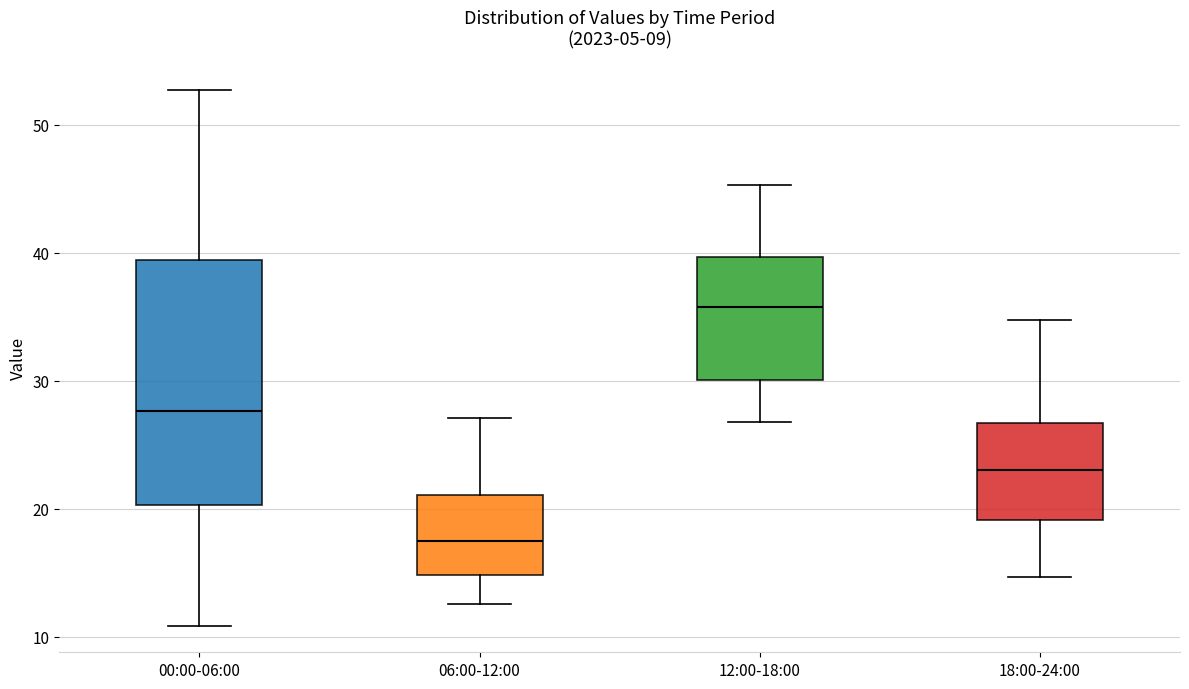

Which box is the tallest, from its lower edge to its upper edge?

00:00-06:00